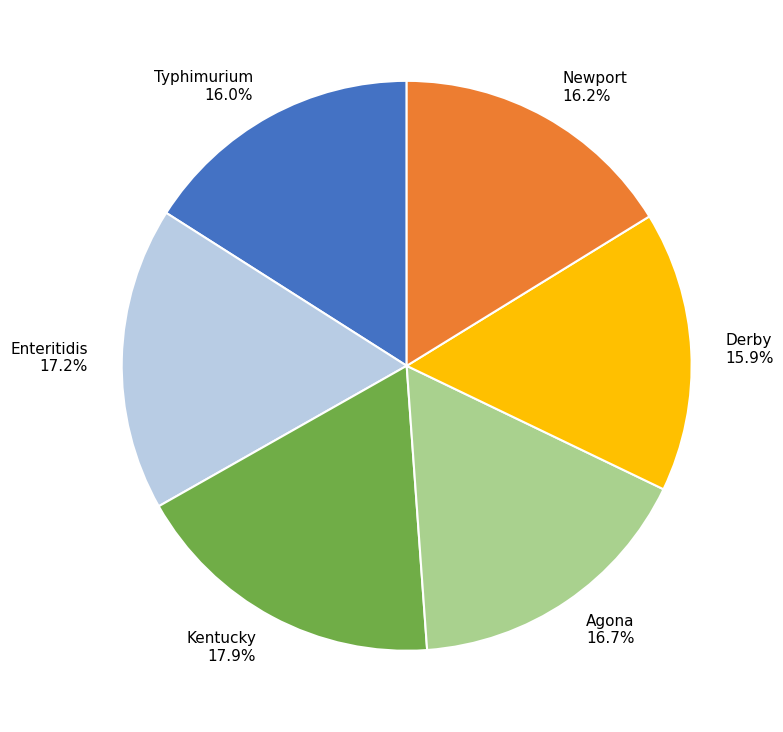

Approximately how many times larger is the value at Kentucky 17.9% compared to Enteritidis 17.2%?

1.0